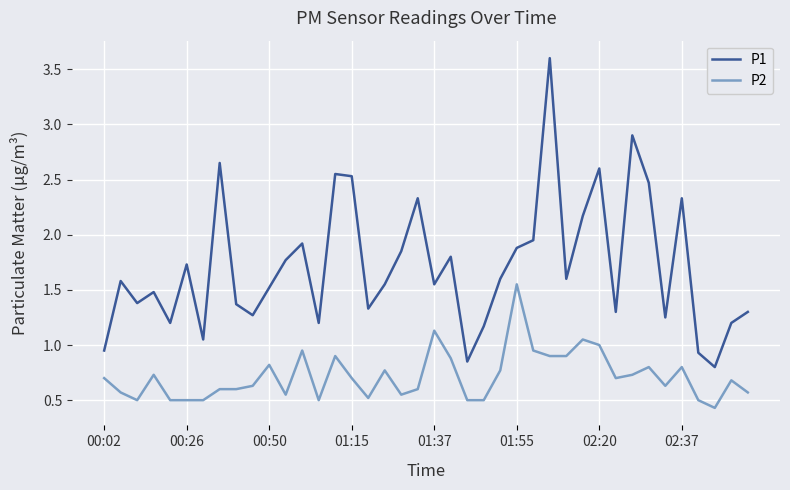

How many distinct data groups are displayed?

2